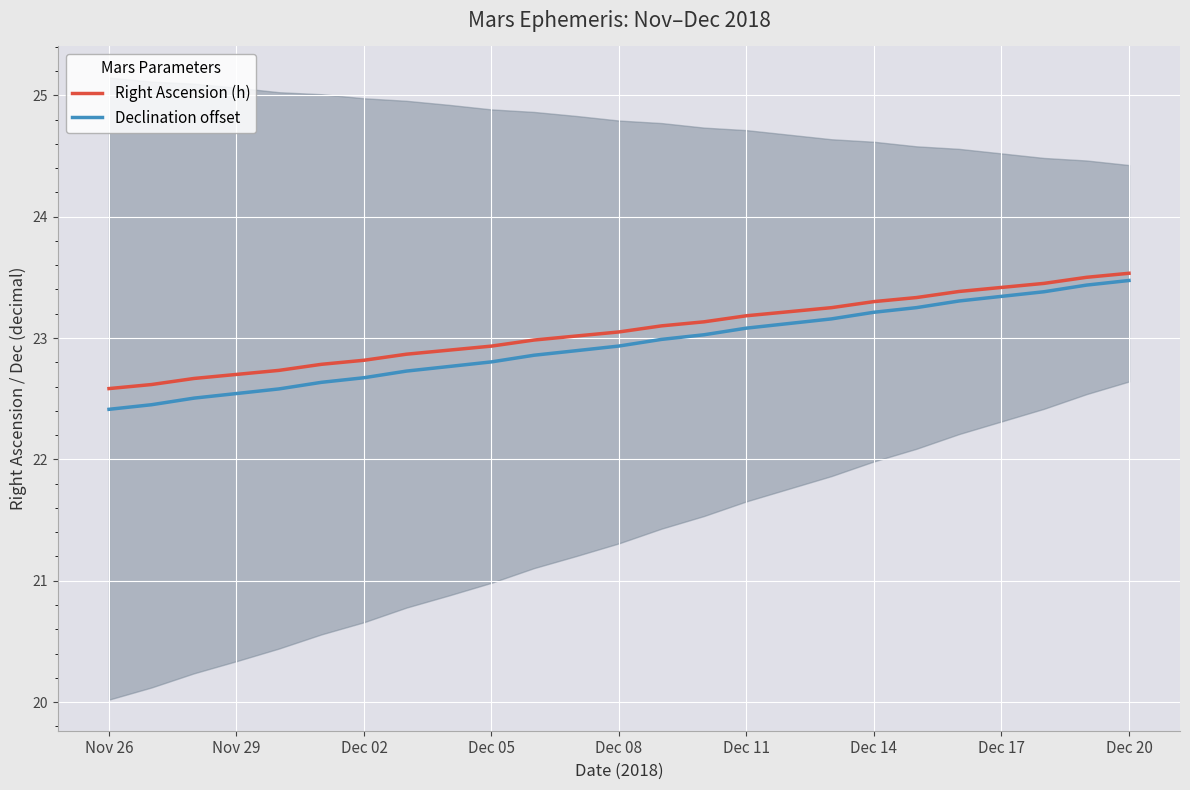

What is the sum of the Right Ascension (h) values at 11 and Nov 29?

45.6